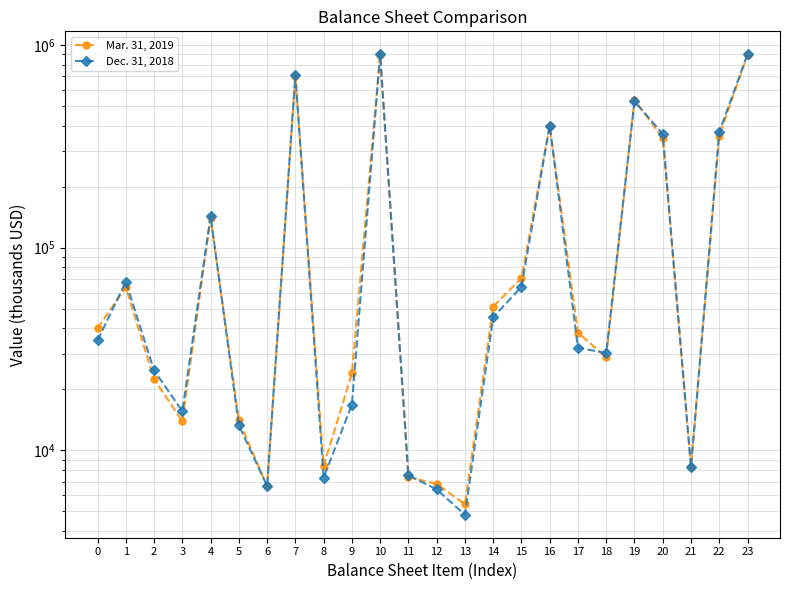

Which label corresponds to the smallest value in the chart?

13